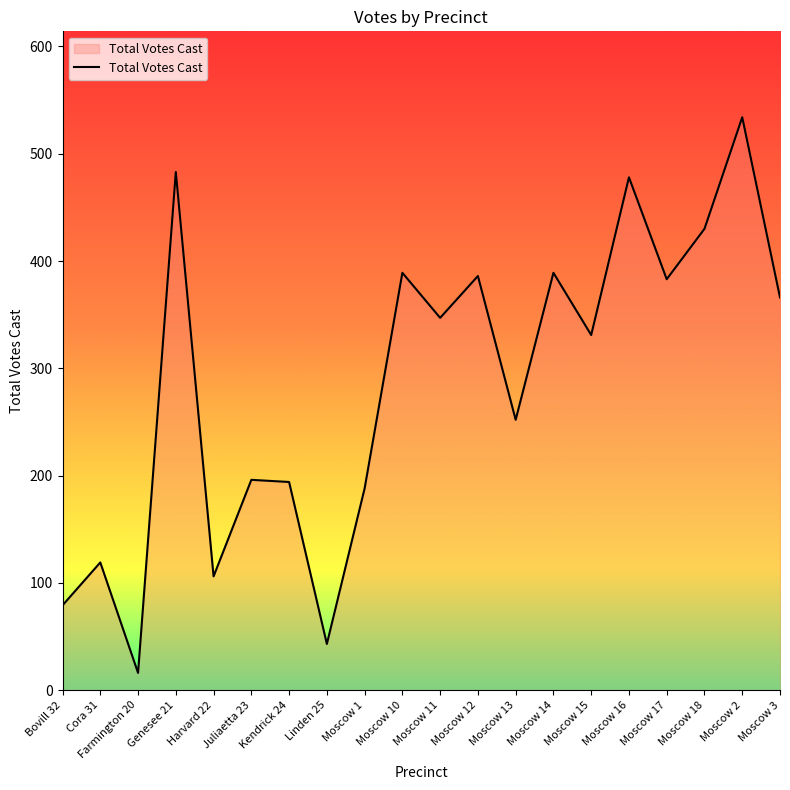

What position from the left is Genesee 21?

4